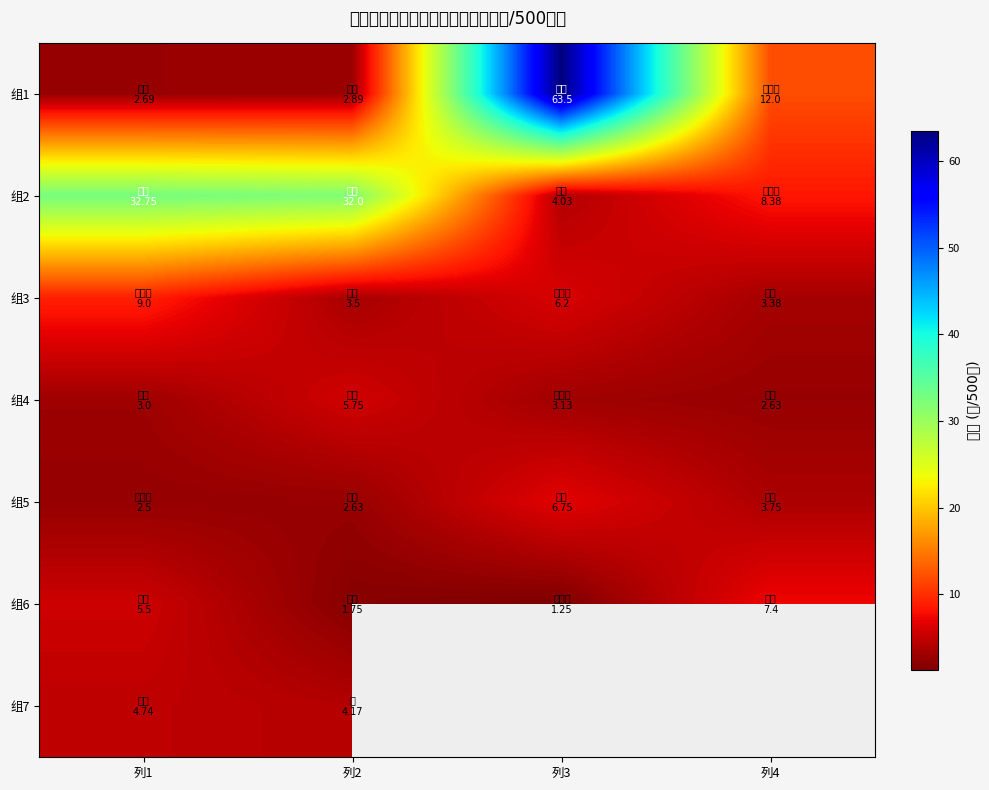

Which label corresponds to the smallest value in the chart?

列3